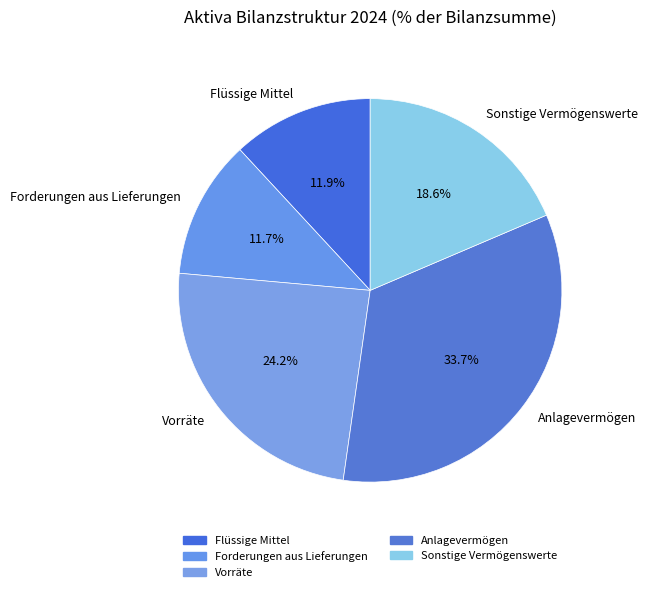

Which slice is the largest?

Anlagevermögen